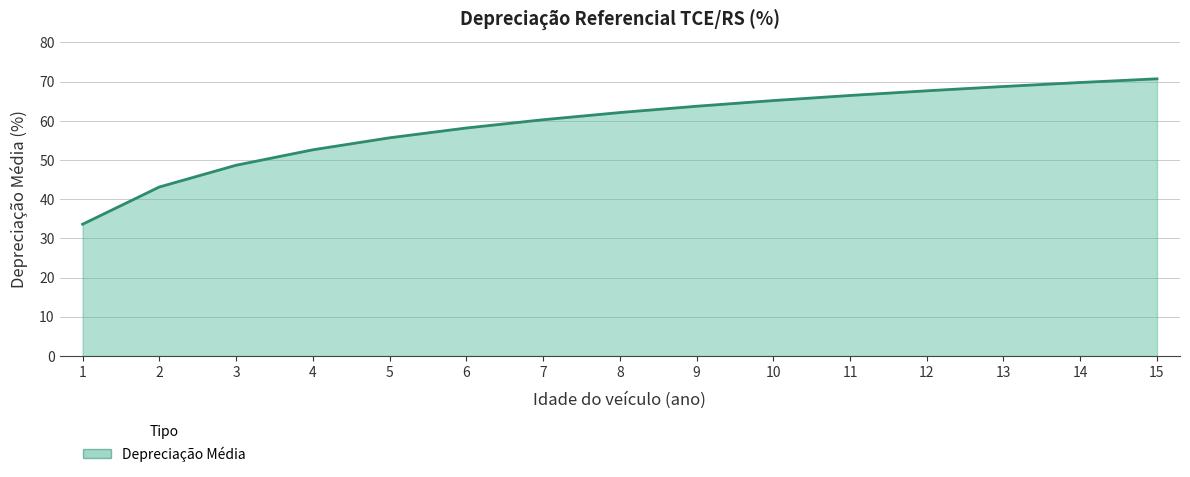

What is the smallest value displayed?

33.6